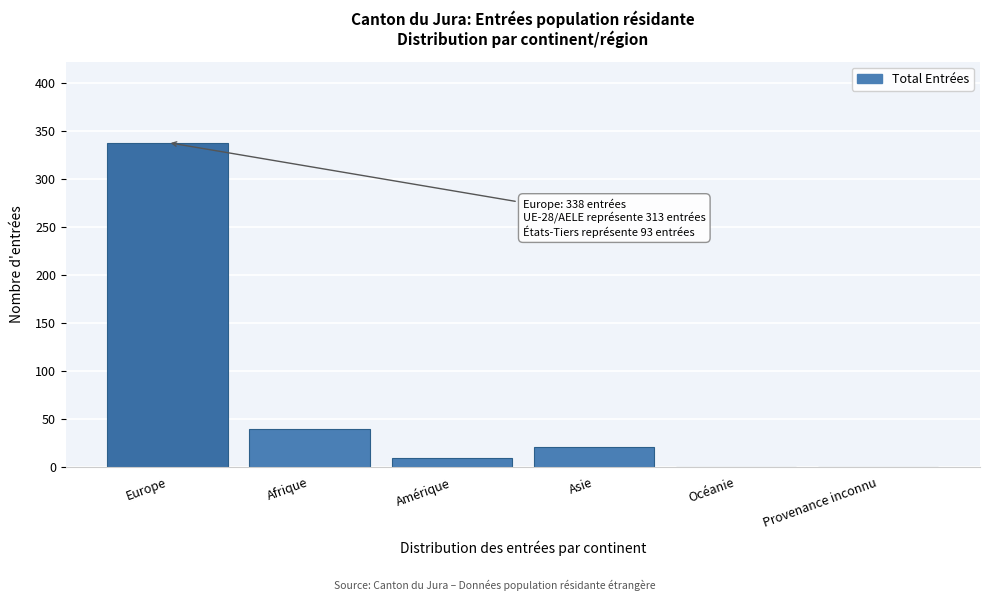

Reading left to right, list all the values displayed in this chart.

Europe=338	Afrique=39	Amérique=9	Asie=20	Océanie=0	Provenance inconnu=0